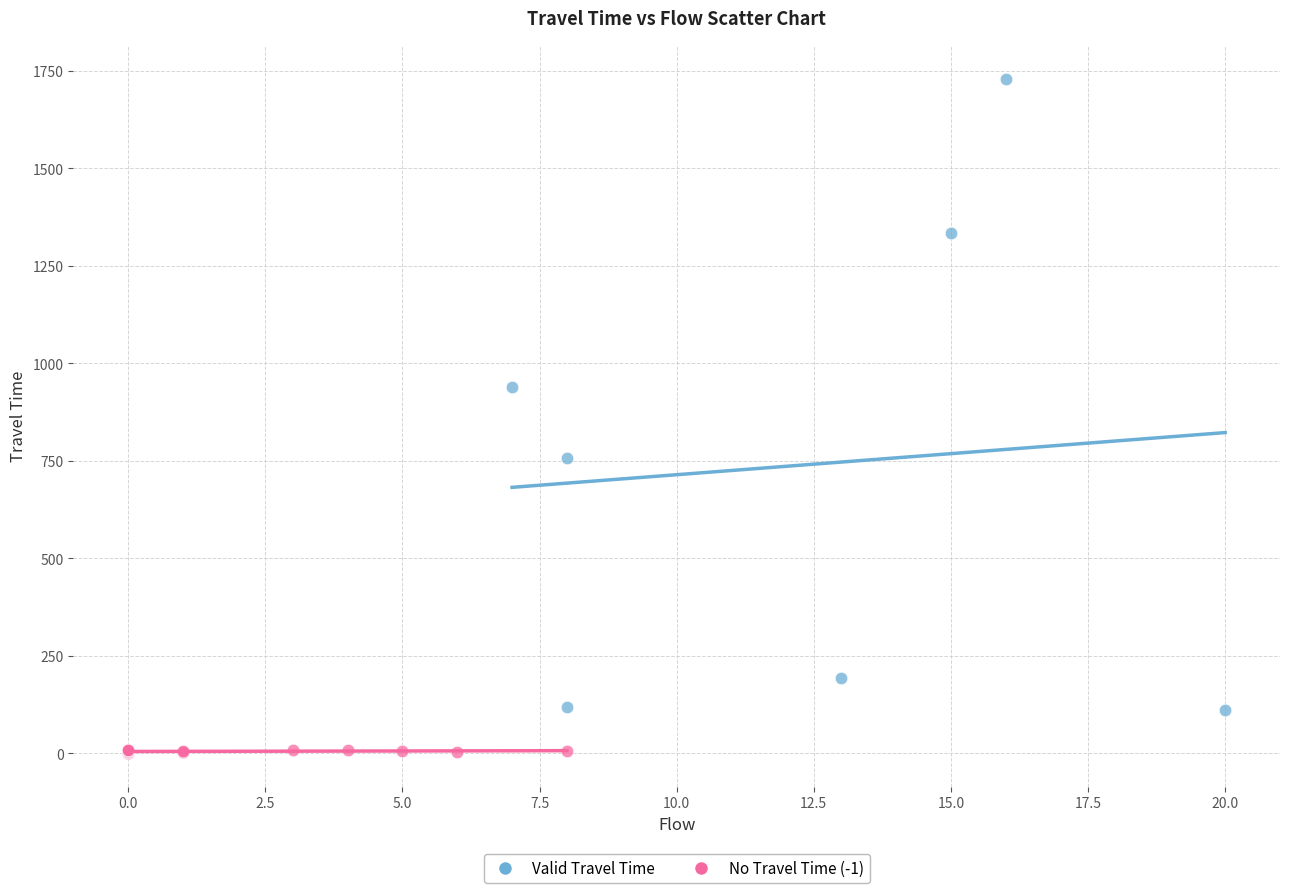

Which series has the largest Y range (max minus min)?

Valid Travel Time